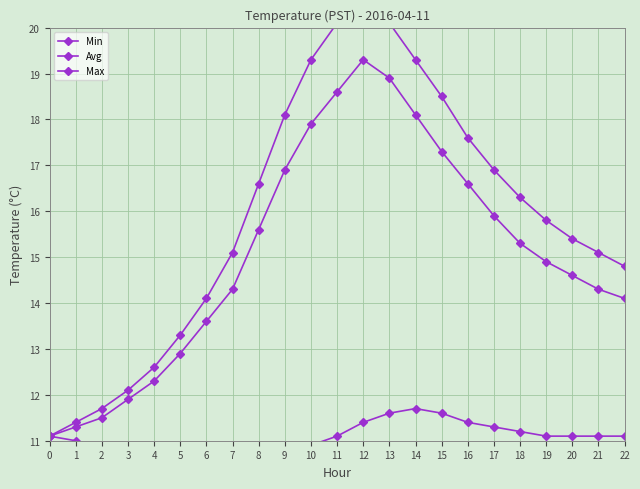

Reading left to right, what are all the values shown in this chart?

Min: 11.1	11.0	10.8	10.6	10.3	10.1	9.9	9.8	10.0	10.4	10.9	11.1	11.4	11.6	11.7	11.6	11.4	11.3	11.2	11.1	11.1	11.1	11.1
Avg: 11.1	11.3	11.5	11.9	12.3	12.9	13.6	14.3	15.6	16.9	17.9	18.6	19.3	18.9	18.1	17.3	16.6	15.9	15.3	14.9	14.6	14.3	14.1
Max: 11.1	11.4	11.7	12.1	12.6	13.3	14.1	15.1	16.6	18.1	19.3	20.1	20.5	20.1	19.3	18.5	17.6	16.9	16.3	15.8	15.4	15.1	14.8